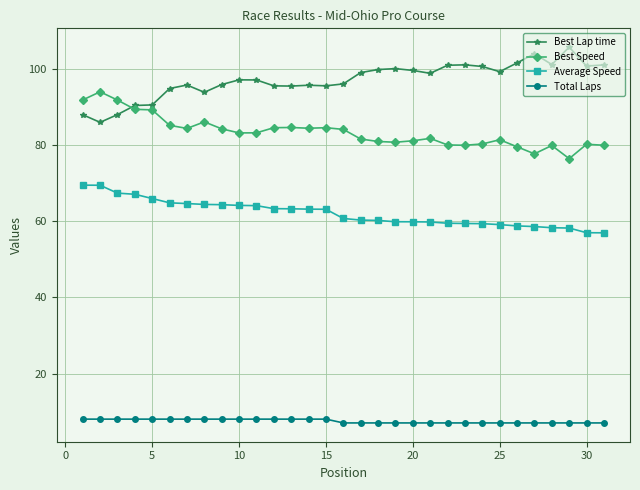

Which series has the widest spread of values?

Best Lap time